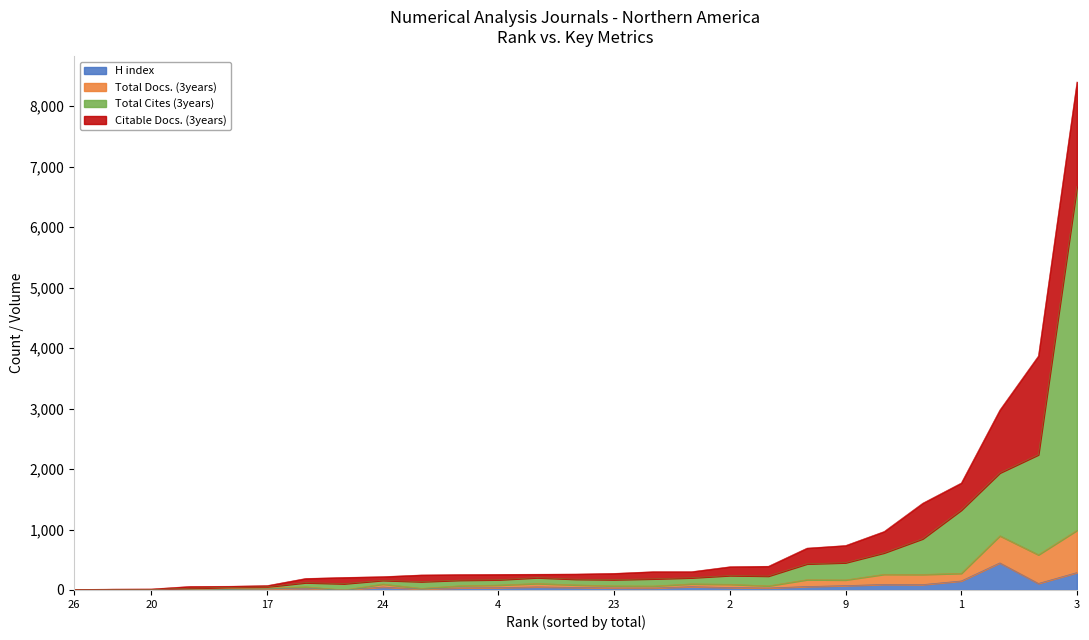

At which label does Citable Docs. (3years) reach its minimum?

26